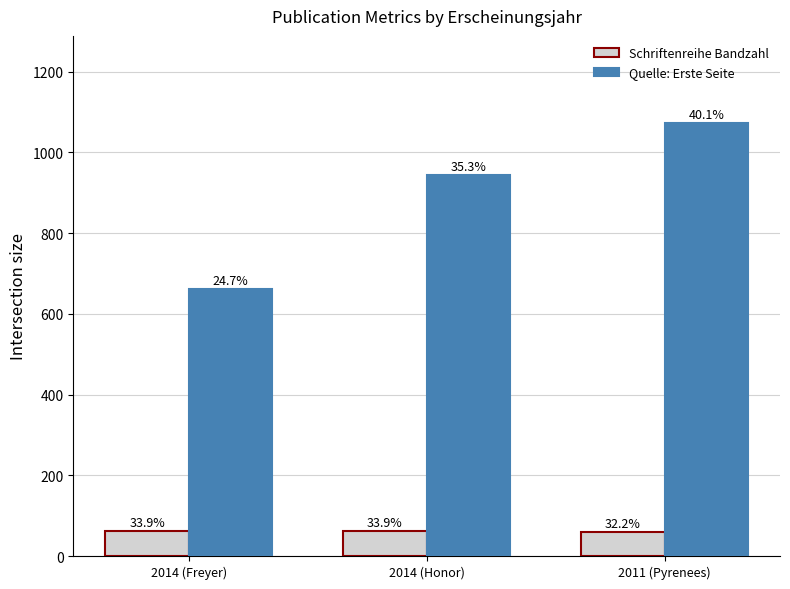

How many bars are there in total?

6